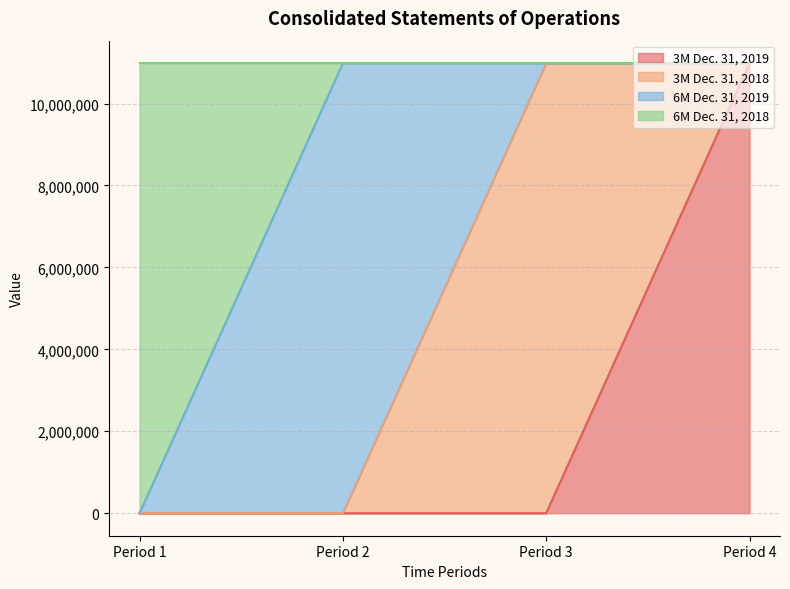

List the series in order of their peak value, highest first.

Dec. 31, 2019 (3M), Dec. 31, 2018 (3M), Dec. 31, 2019 (6M), Dec. 31, 2018 (6M)